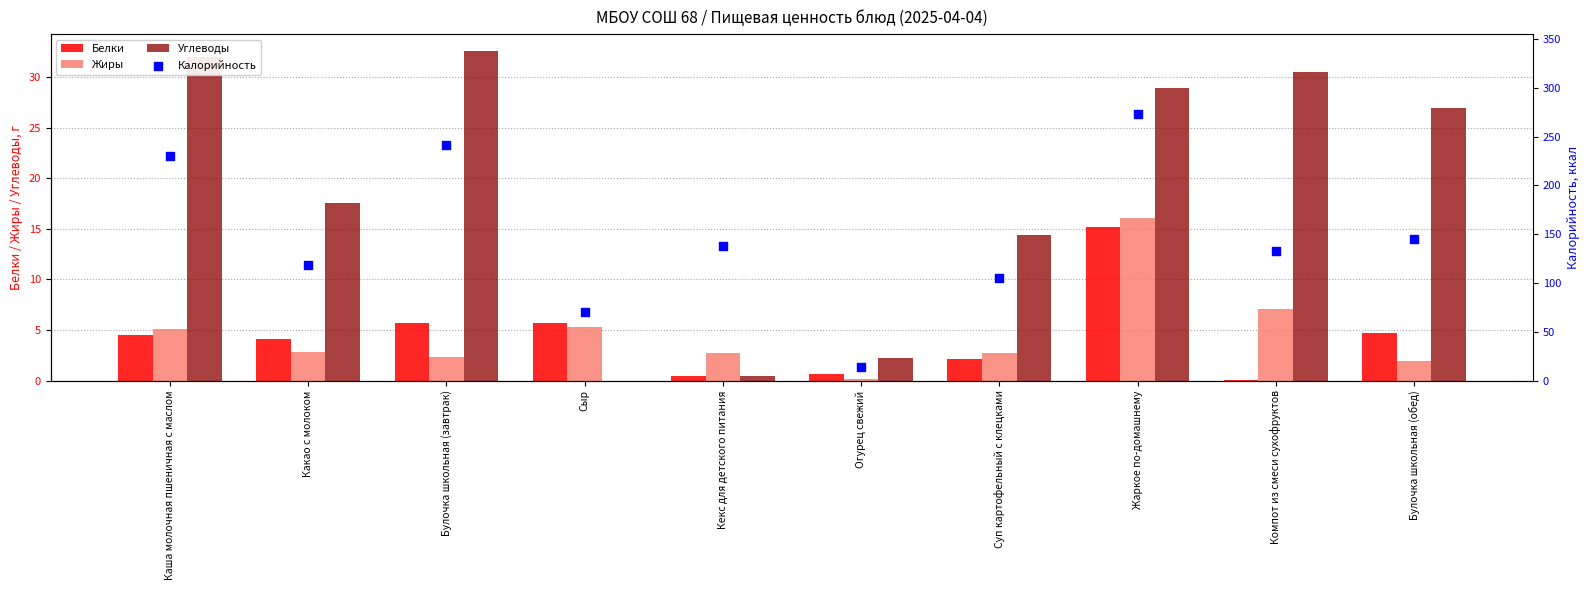

Which series has the largest total across all categories?

Калорийность